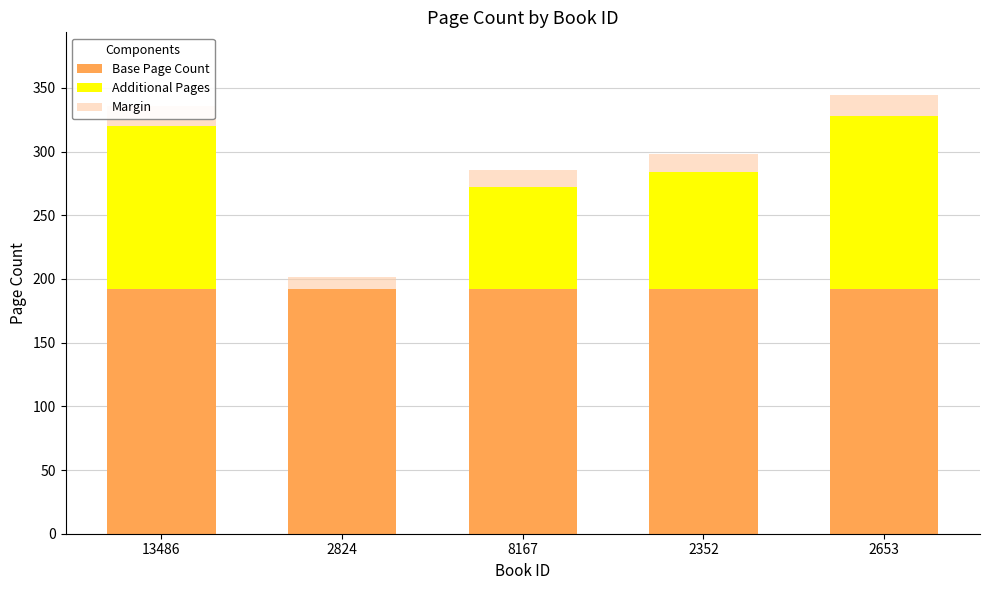

True or false: Base Page Count has a value of 71.8 at 2653.

False